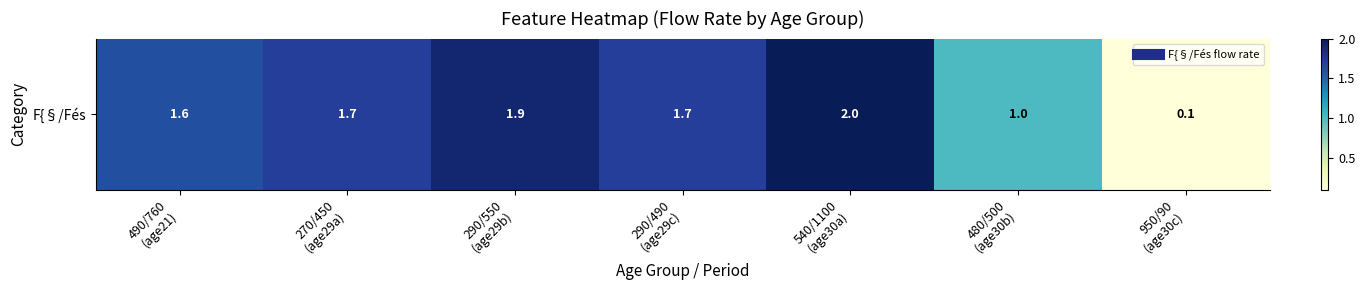

Which category has the lowest value across all series?

950/90
(age30c)